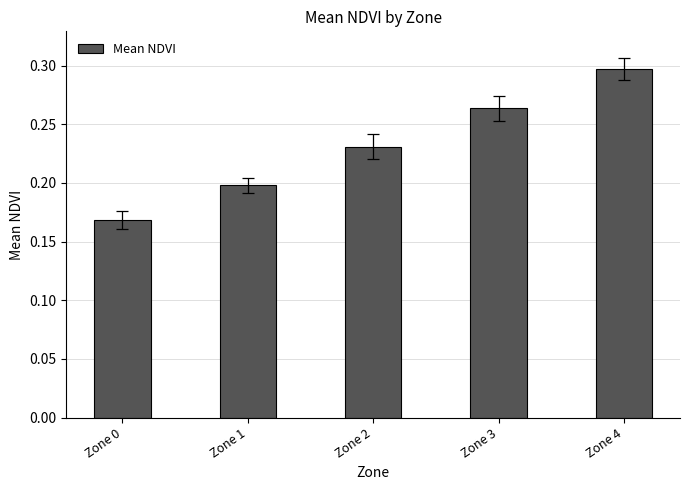

What is the sum of the values at Zone 3 and Zone 1?

0.5